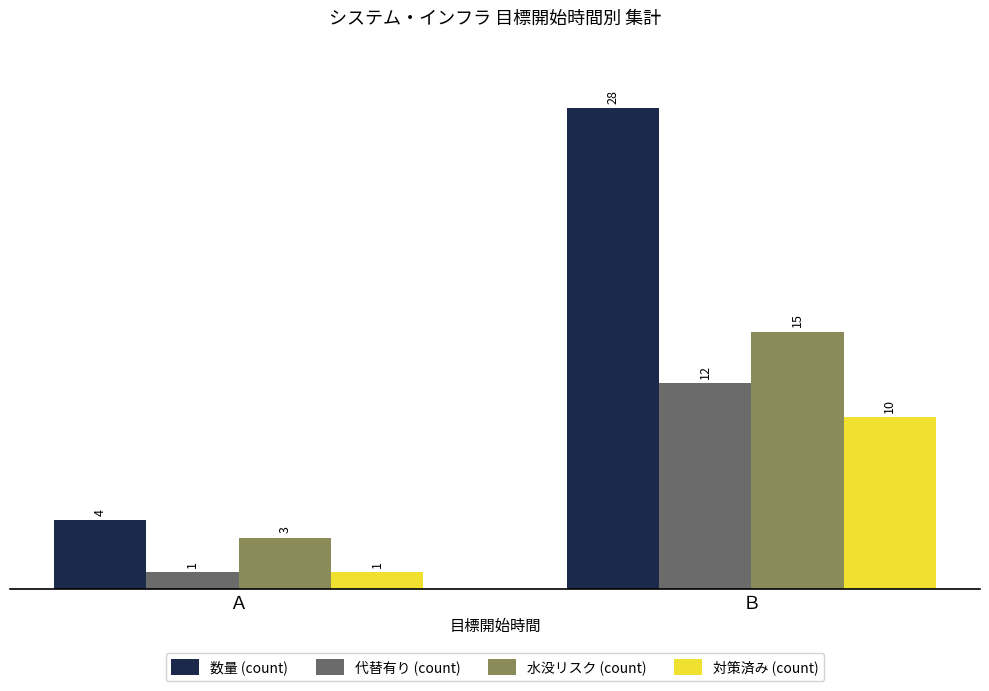

What is the total value across all series at Ｂ?

65